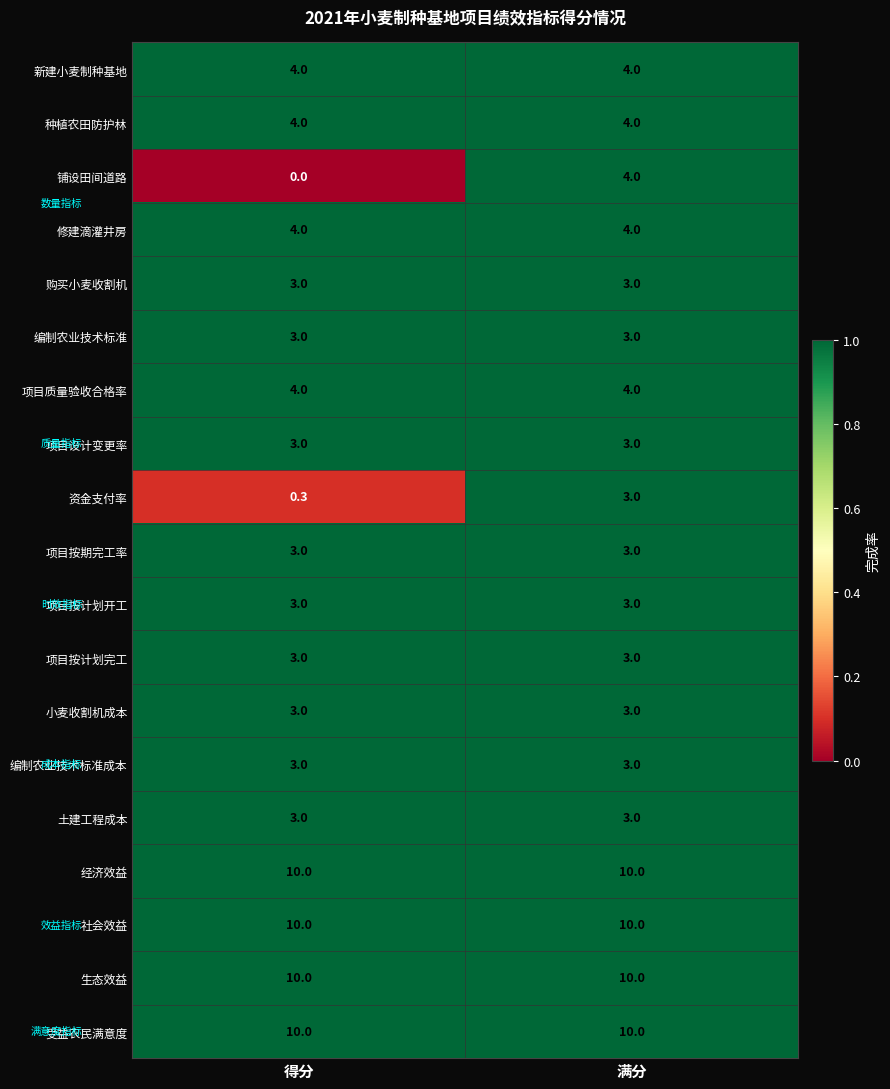

What is the highest value of the 受益农民满意度 series?

10.0